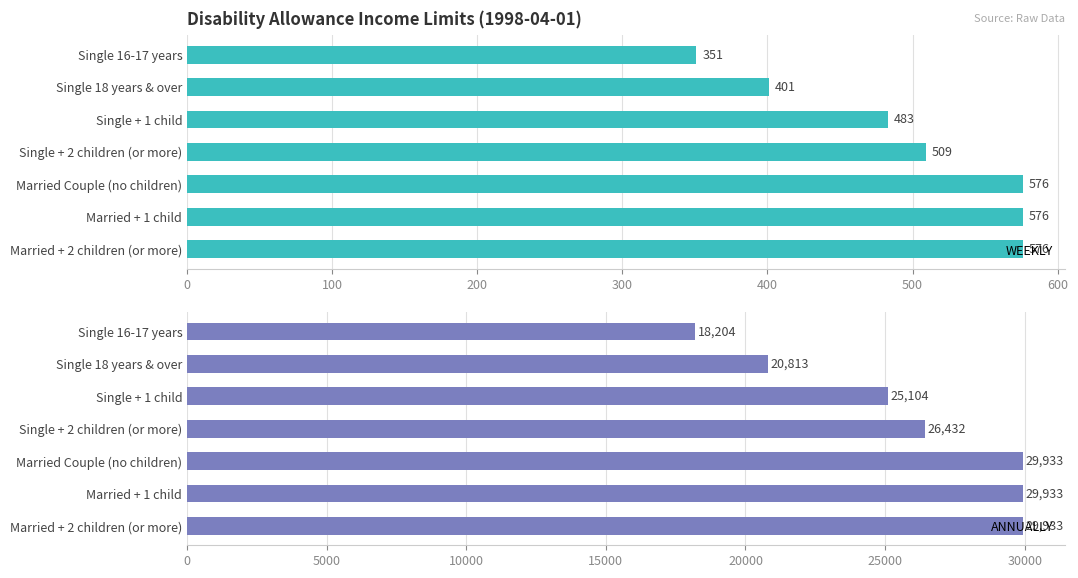

What are all the series names shown in the legend?

WEEKLY, ANNUALLY